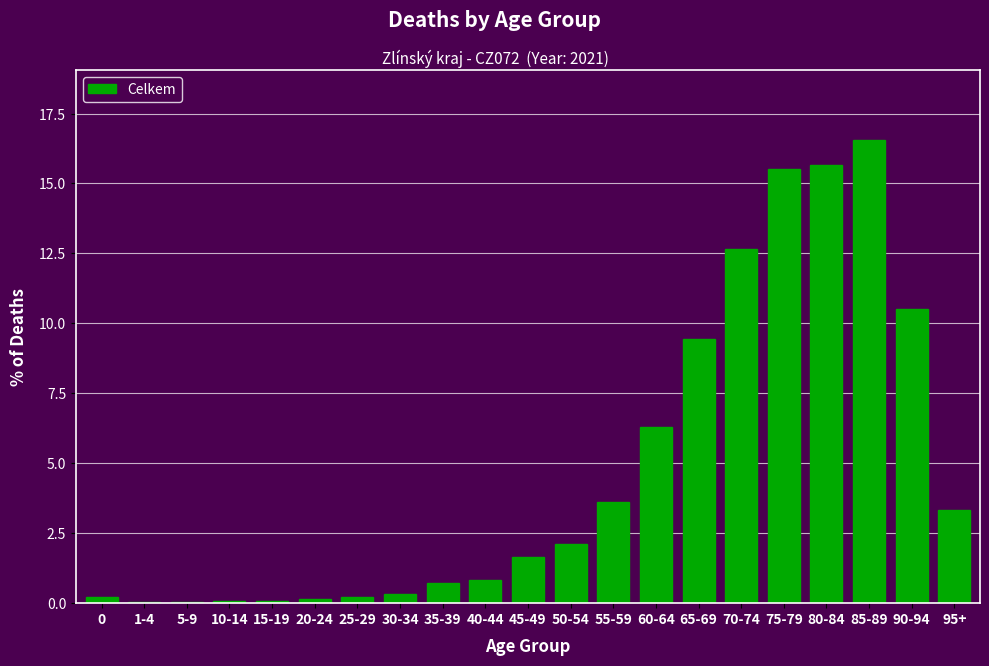

Between 85-89 and 75-79, which is larger?

85-89